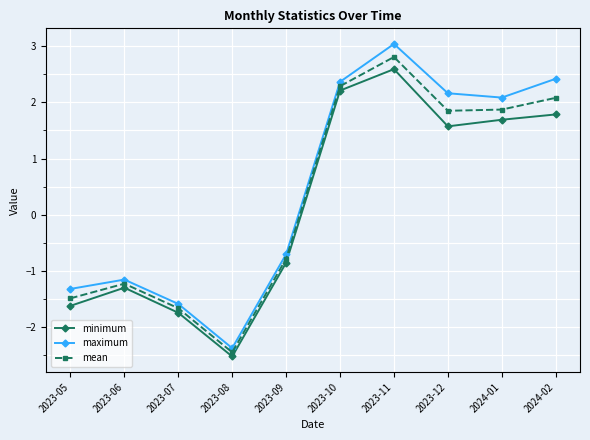

Which category has the highest value in the maximum series?

2023-11